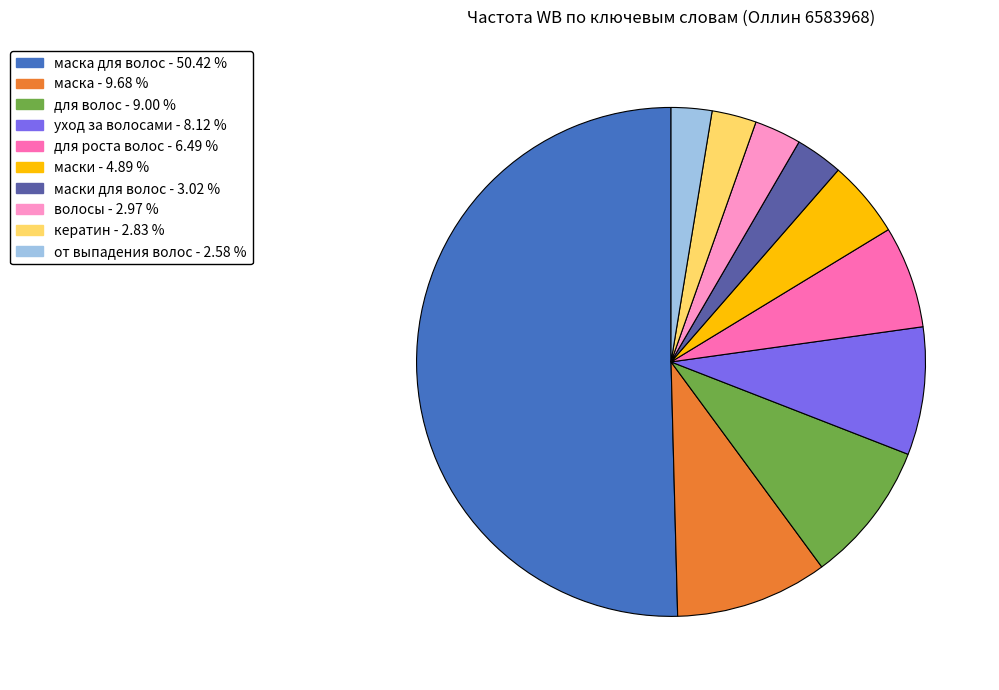

How many segments does this pie chart have?

10